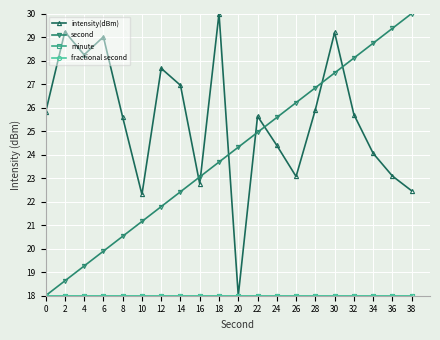

Does the chart have visible grid lines?

Yes